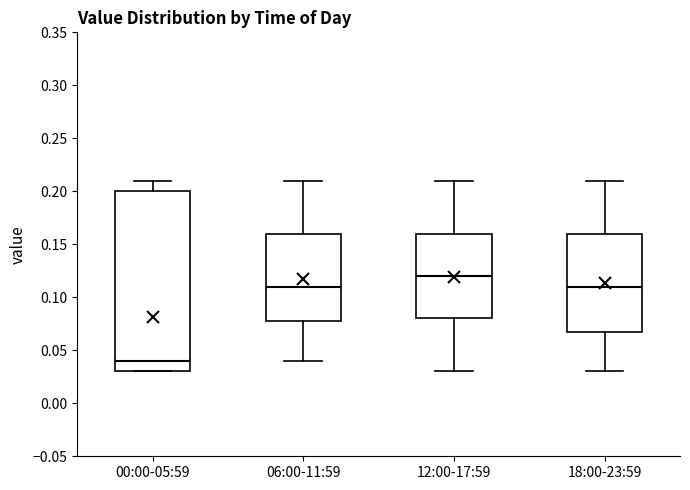

Reading left to right, read every box against the y-axis: the position of its median line, the range the box covers, and the ends of its whiskers. The values are not printed on the chart, so give them approximately, as read against the axis.

00:00-05:59: median 0.04, box 0.03 to 0.20, whiskers 0.03 to 0.21
06:00-11:59: median 0.11, box 0.08 to 0.16, whiskers 0.04 to 0.21
12:00-17:59: median 0.12, box 0.08 to 0.16, whiskers 0.03 to 0.21
18:00-23:59: median 0.11, box 0.07 to 0.16, whiskers 0.03 to 0.21